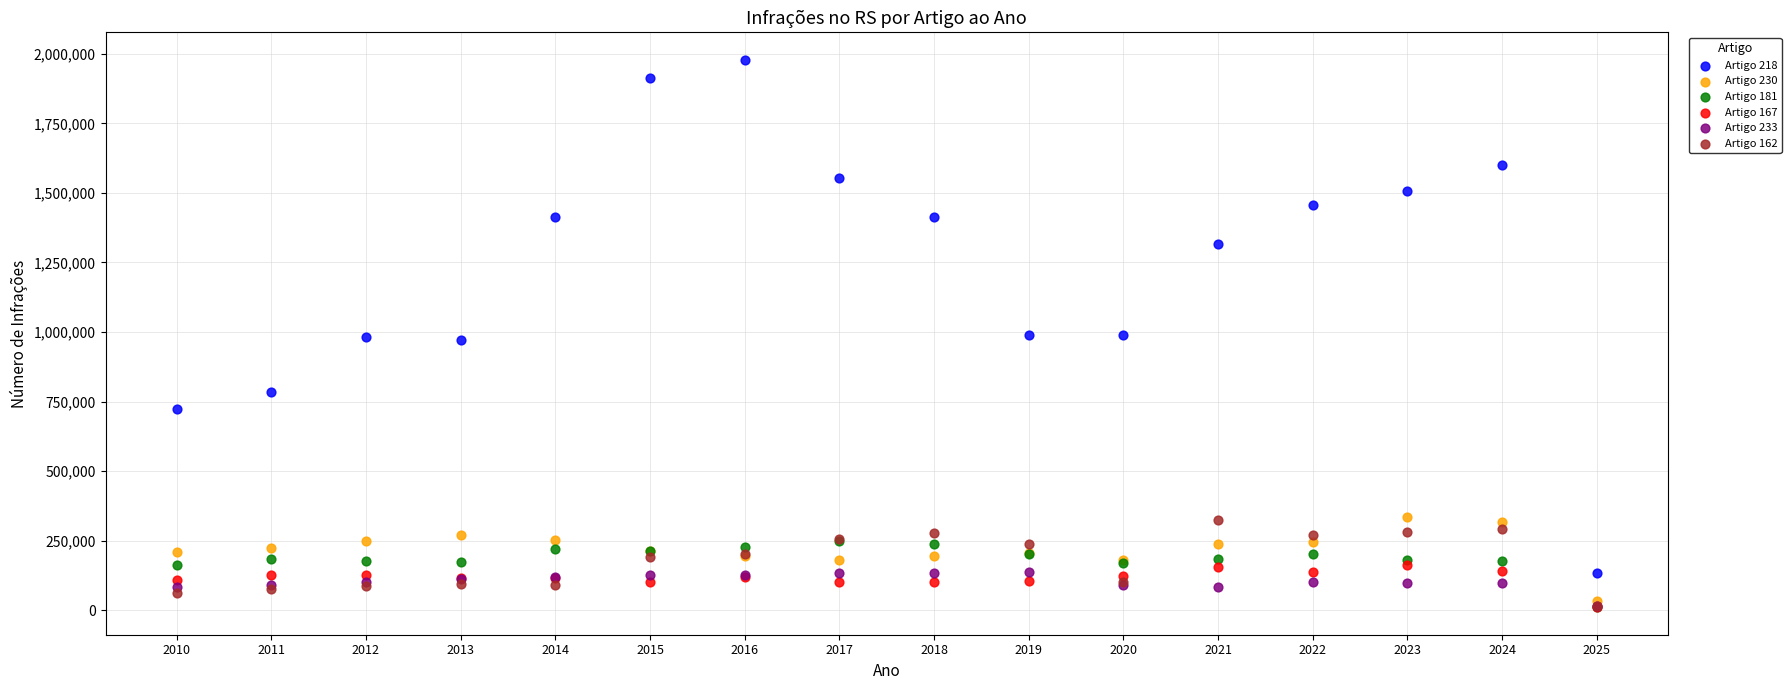

Which series reaches the maximum Y coordinate?

Artigo 218